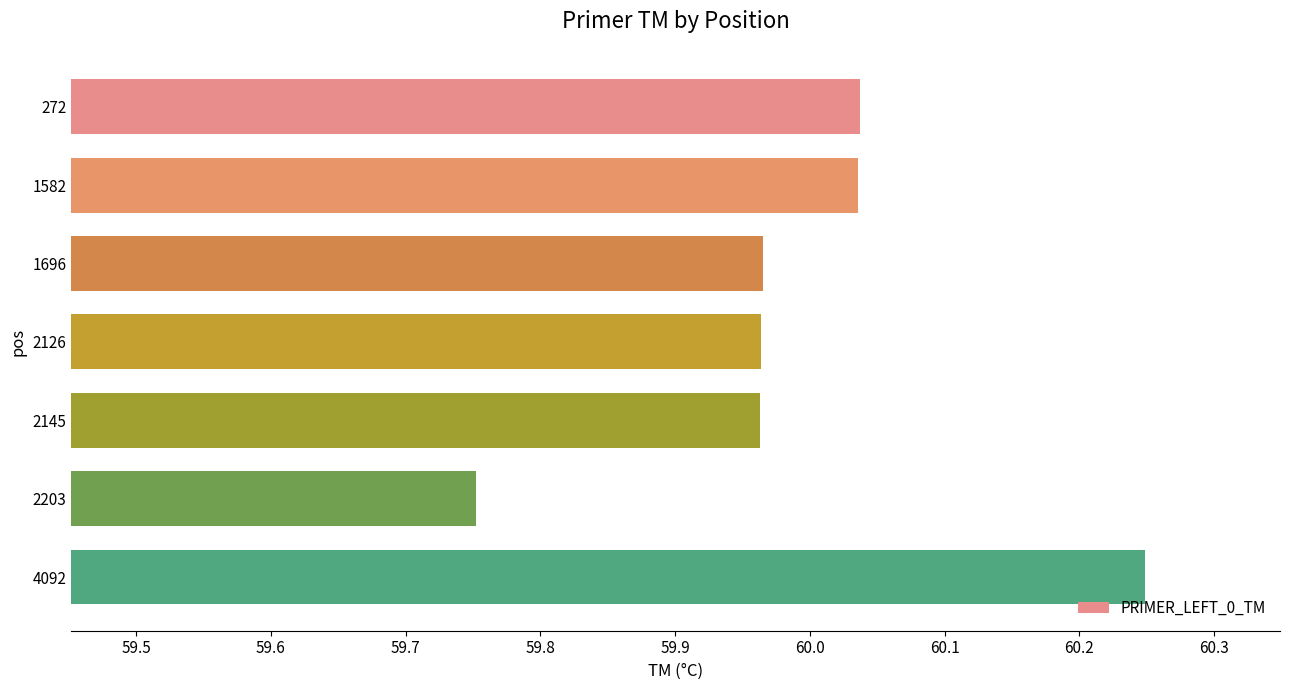

What is the difference between the second highest and second lowest values?

0.1